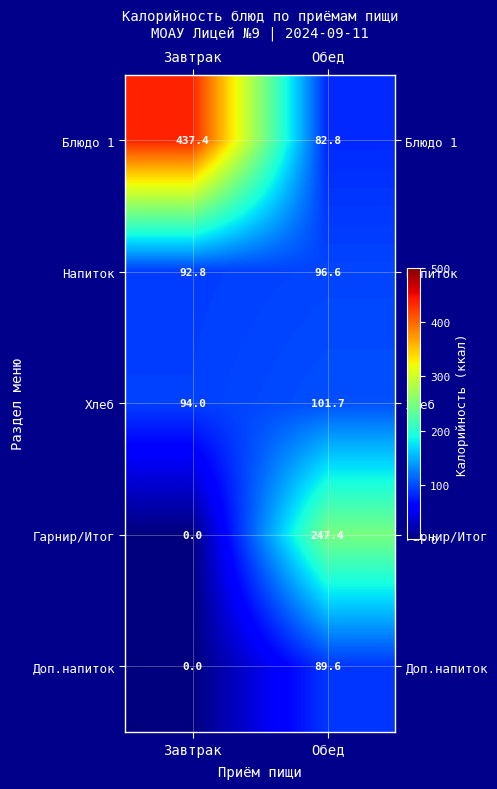

What is the sum of the Напиток values at Обед and Завтрак?

189.4